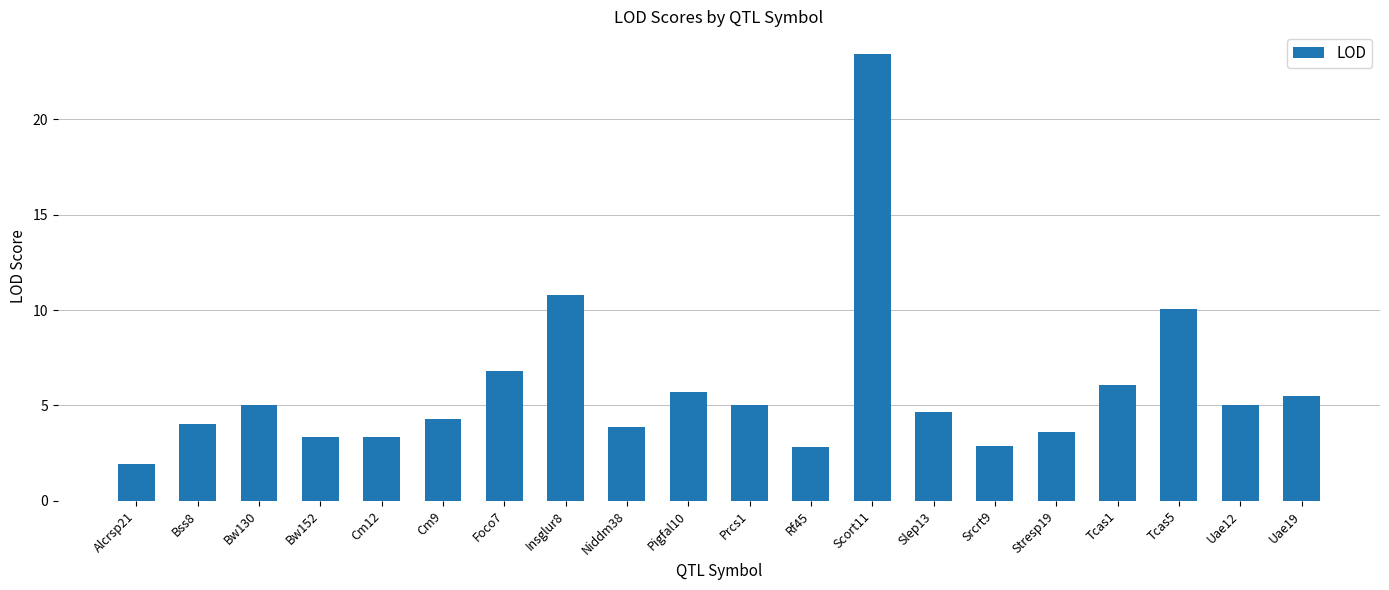

What is the difference between the second highest and minimum values?

8.9